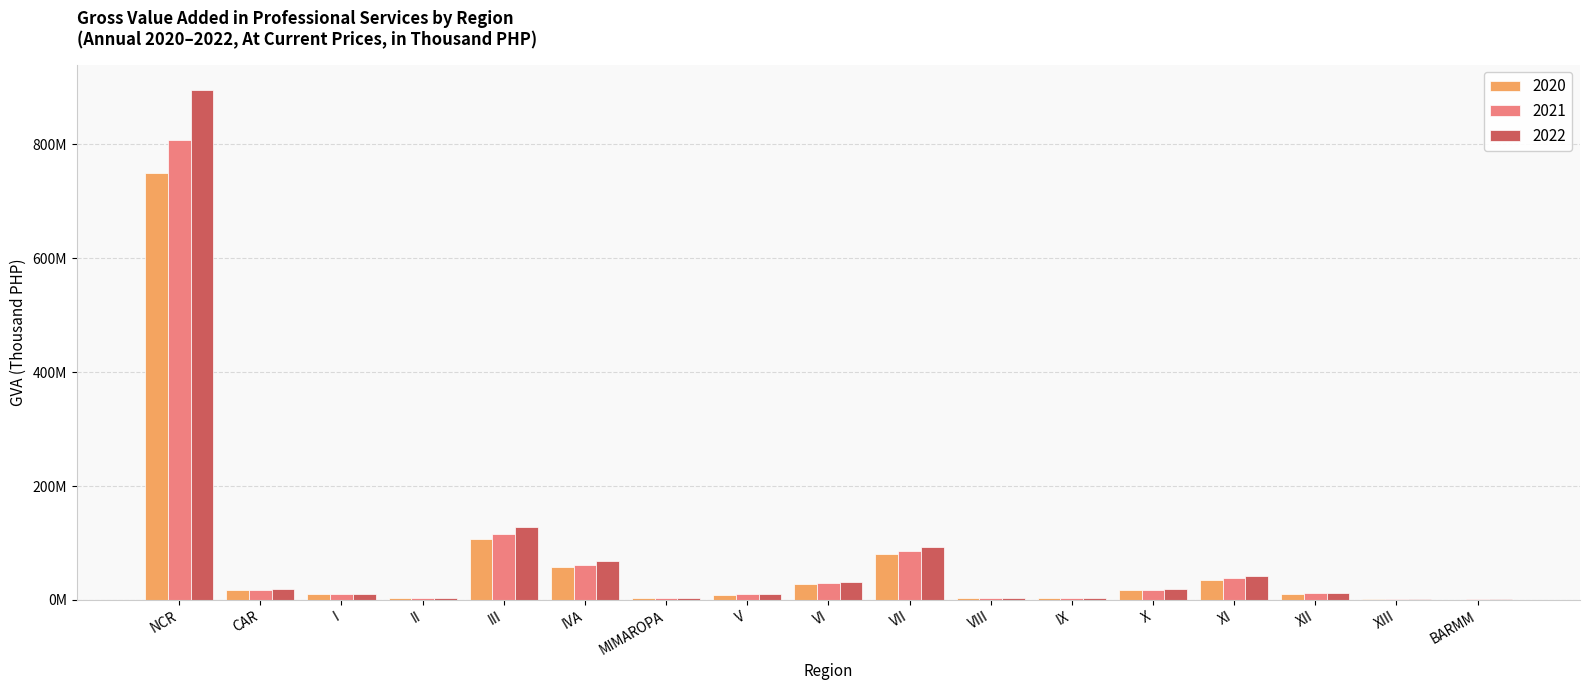

What are all the series names shown in the legend?

2020, 2021, 2022